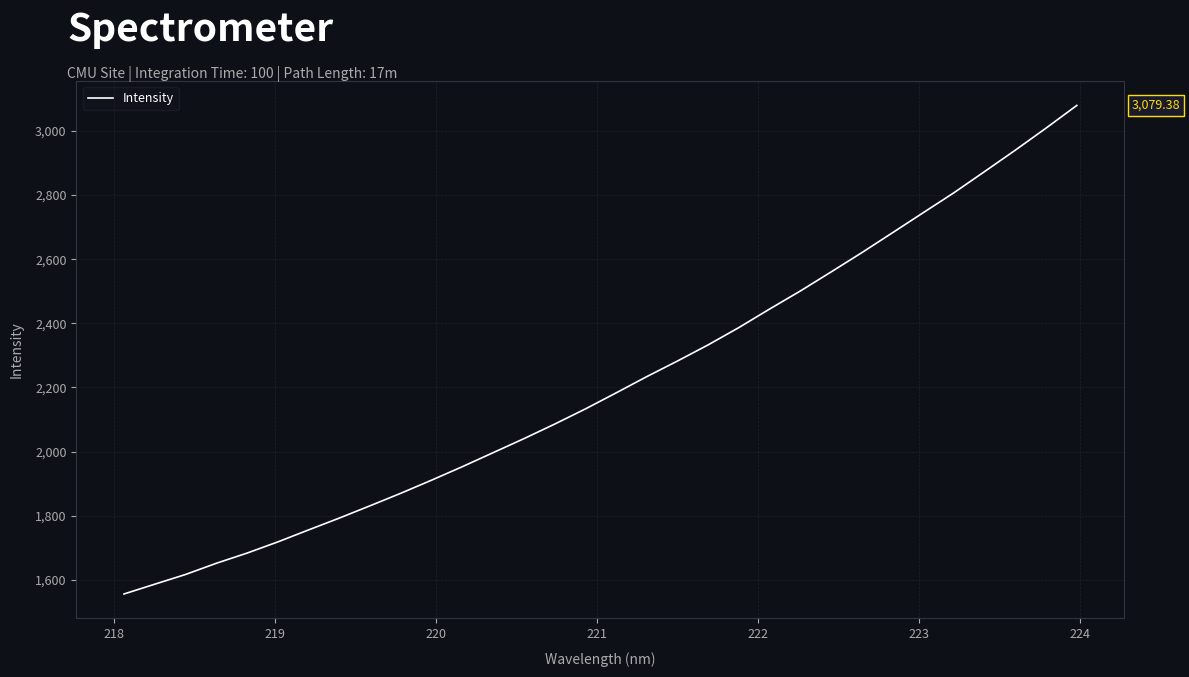

What is the greatest value displayed?

3079.4